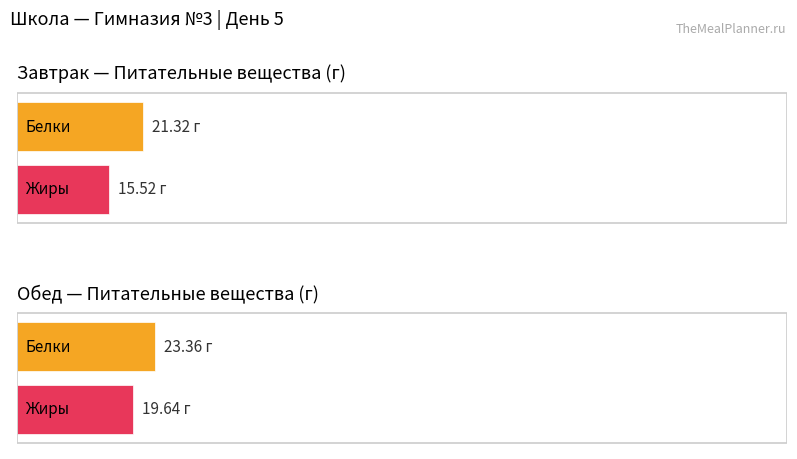

What is the value of the Белки bar at the 1st from the left?

21.3